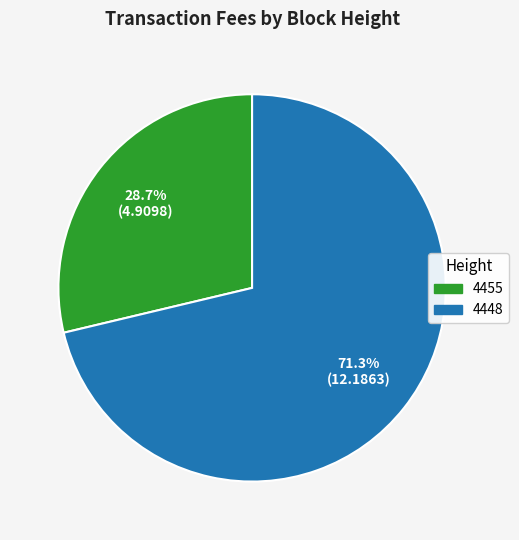

How many slices are in this pie chart?

2